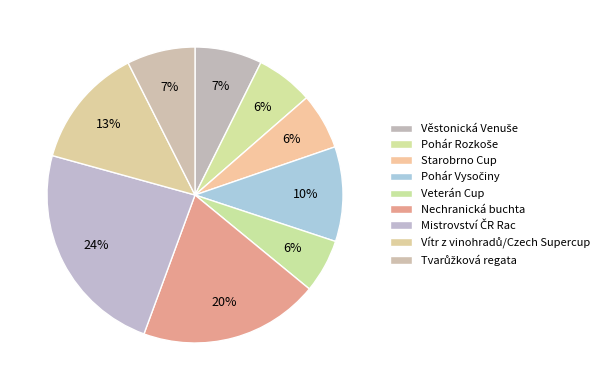

How much of the chart is everything except Mistrovství ČR Rac?

76.3%